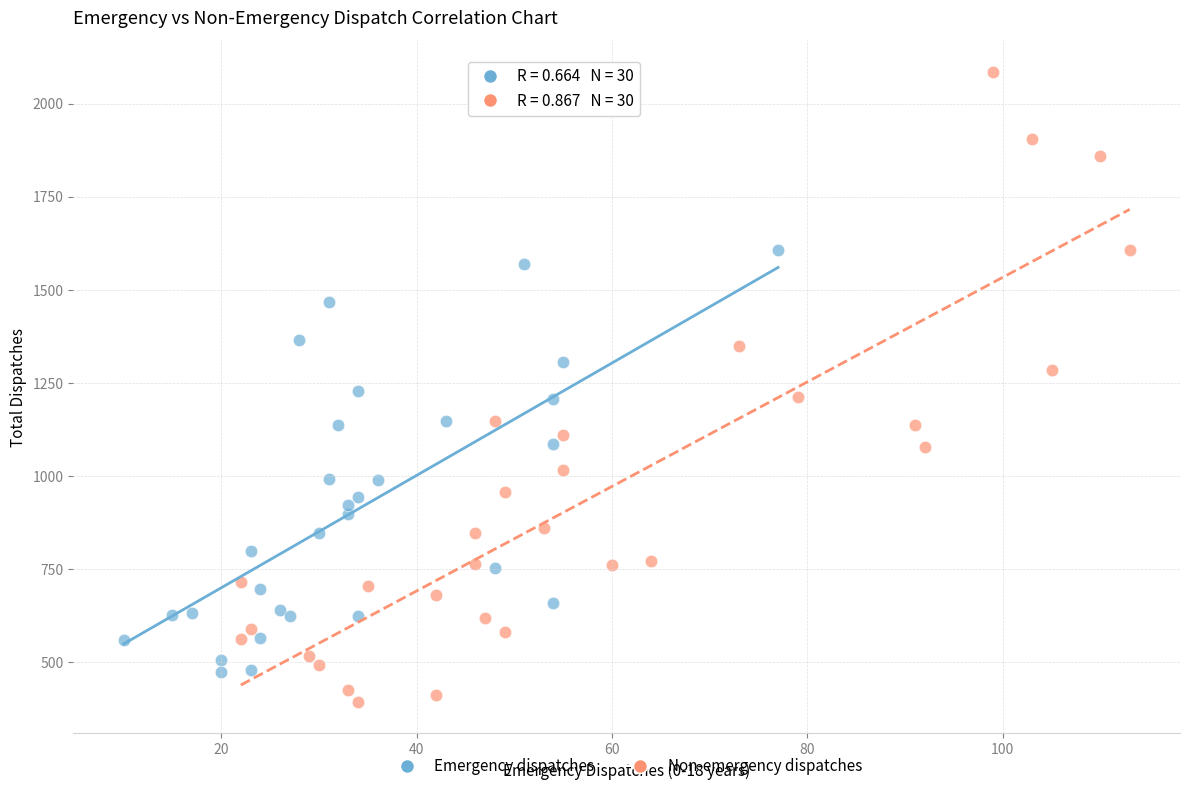

Which series contains the lowest Y value?

Non-emergency dispatches